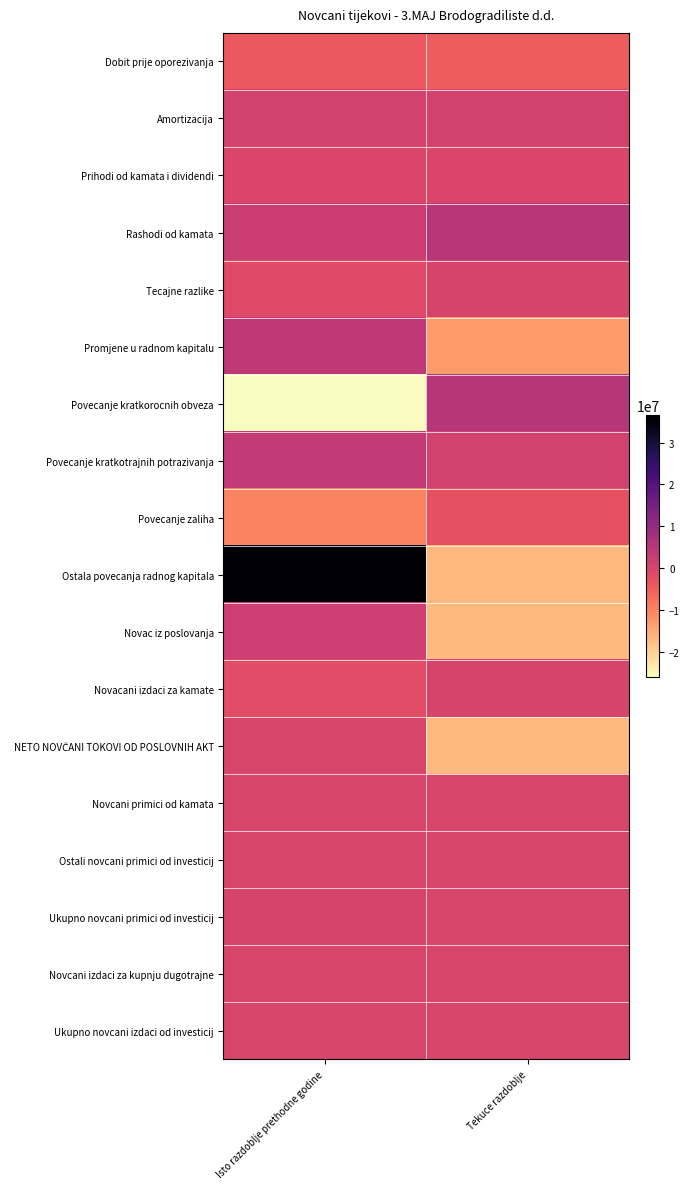

What is the total value across all series at Isto razdoblje prethodne godine?

6343537